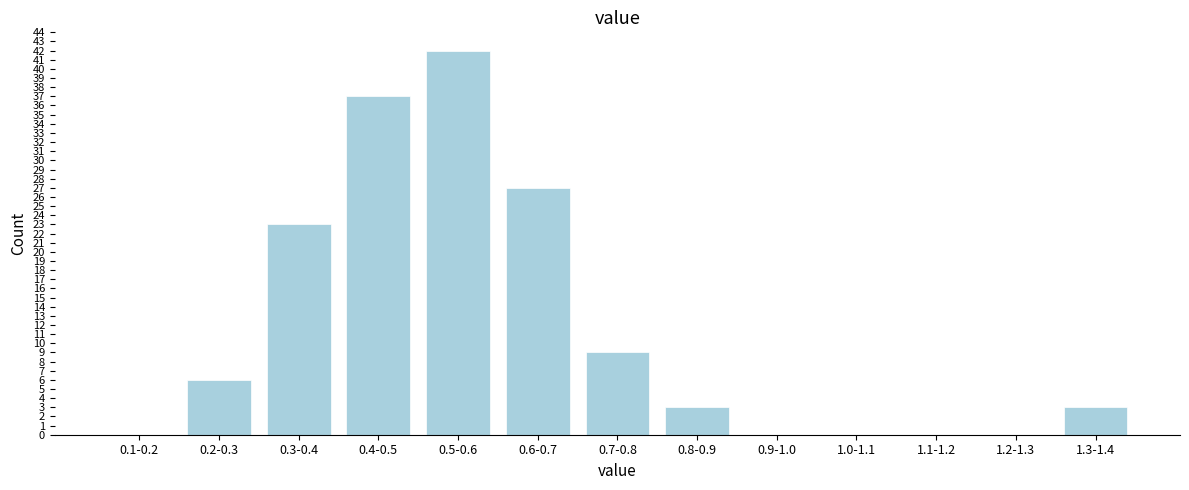

Reading left to right, list all the values displayed in this chart.

0.1-0.2=0	0.2-0.3=6	0.3-0.4=23	0.4-0.5=37	0.5-0.6=42	0.6-0.7=27	0.7-0.8=9	0.8-0.9=3	0.9-1.0=0	1.0-1.1=0	1.1-1.2=0	1.2-1.3=0	1.3-1.4=3